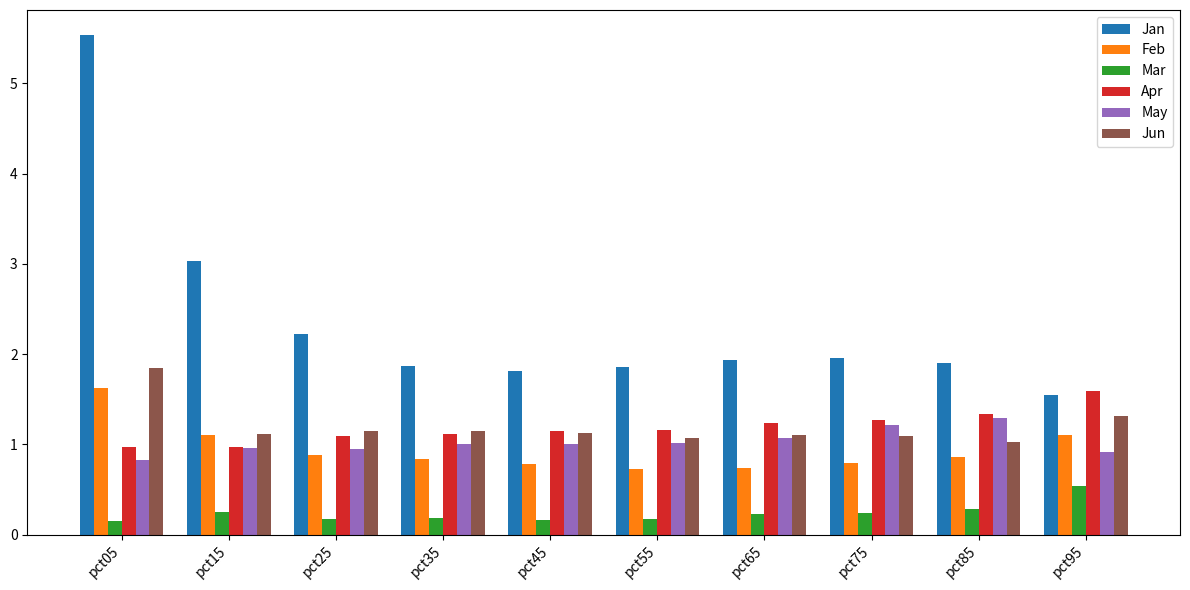

Between pct25 and pct95, which series saw the biggest shift?

Jan